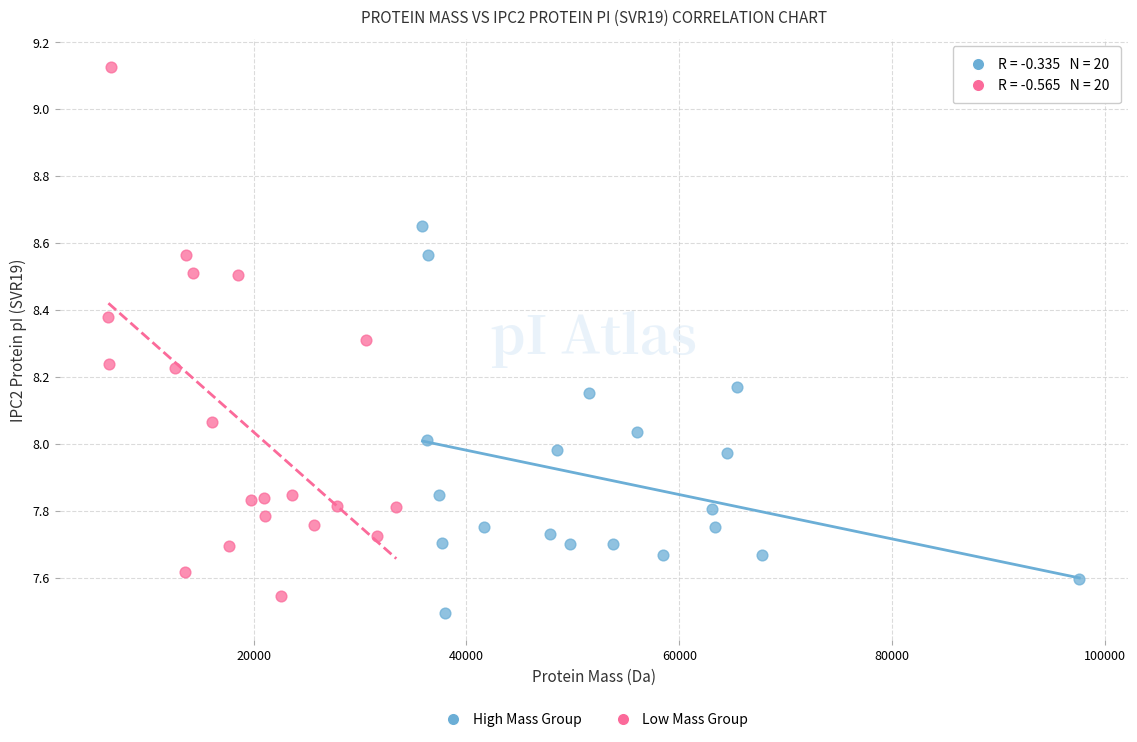

Which series contains the highest Y value?

Low Mass Group